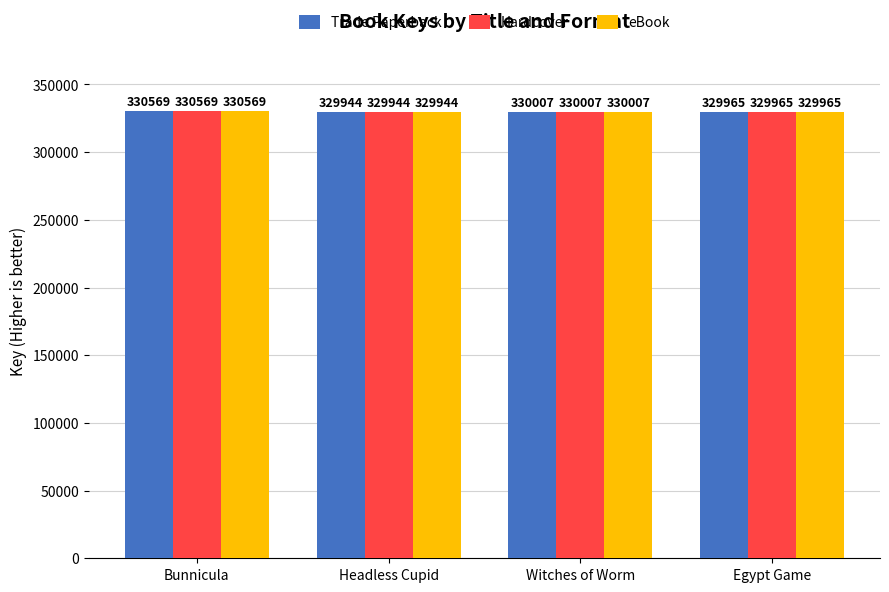

At which label does Trade Paperback reach its minimum?

Headless Cupid